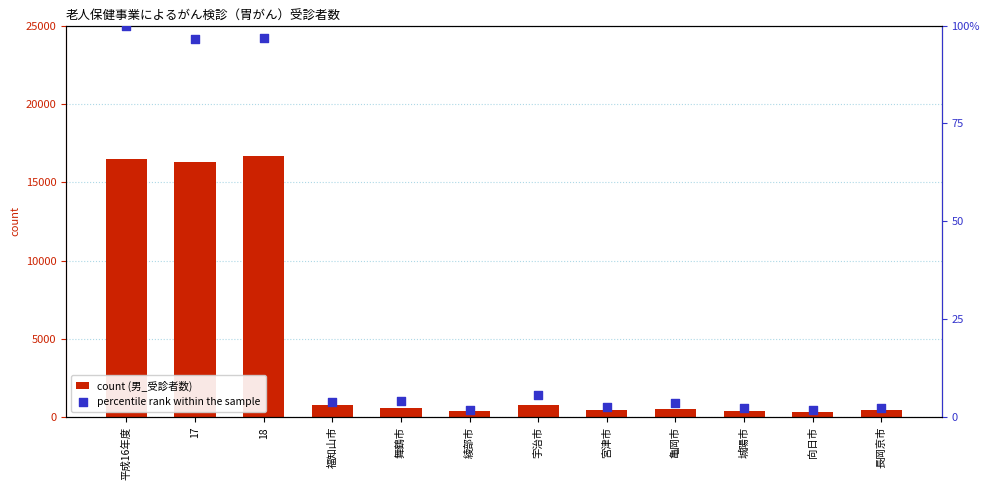

Is the value of percentile rank within the sample at 綾部市 greater than the value of count (男_受診者数) at 18?

No